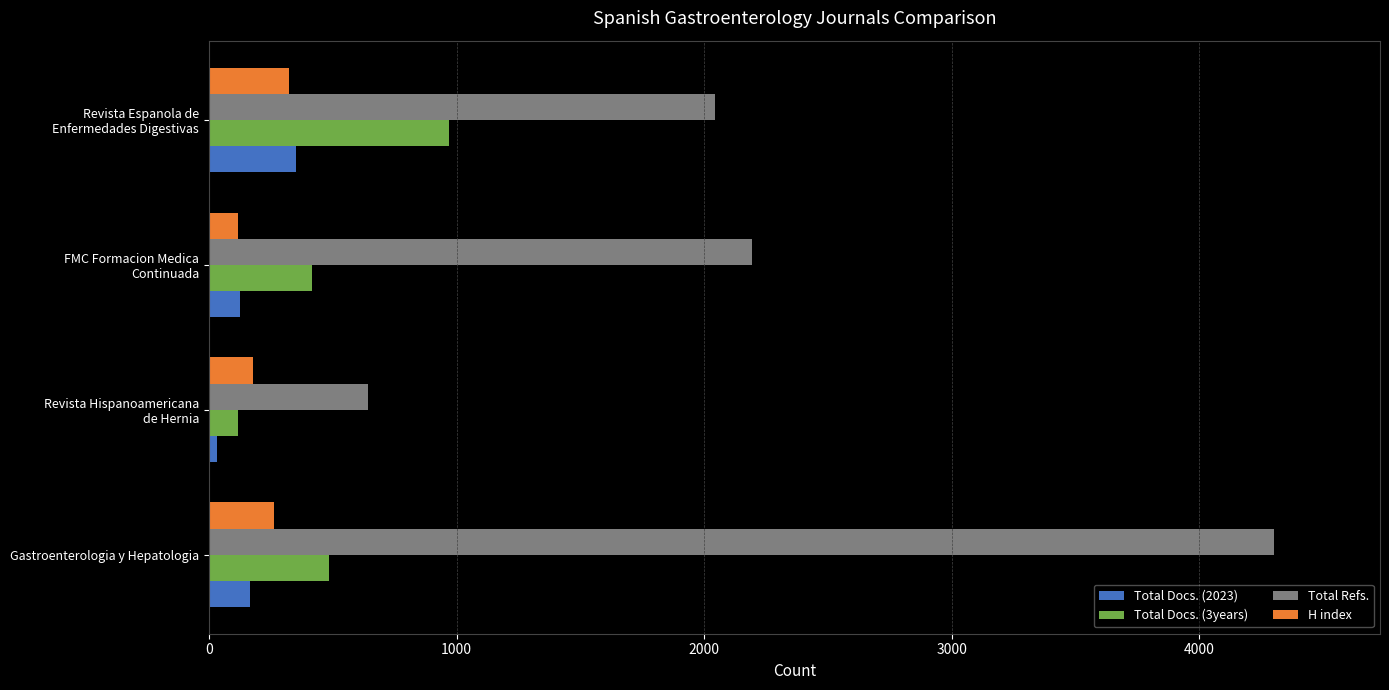

What is the lowest value of the Total Refs. series?

644